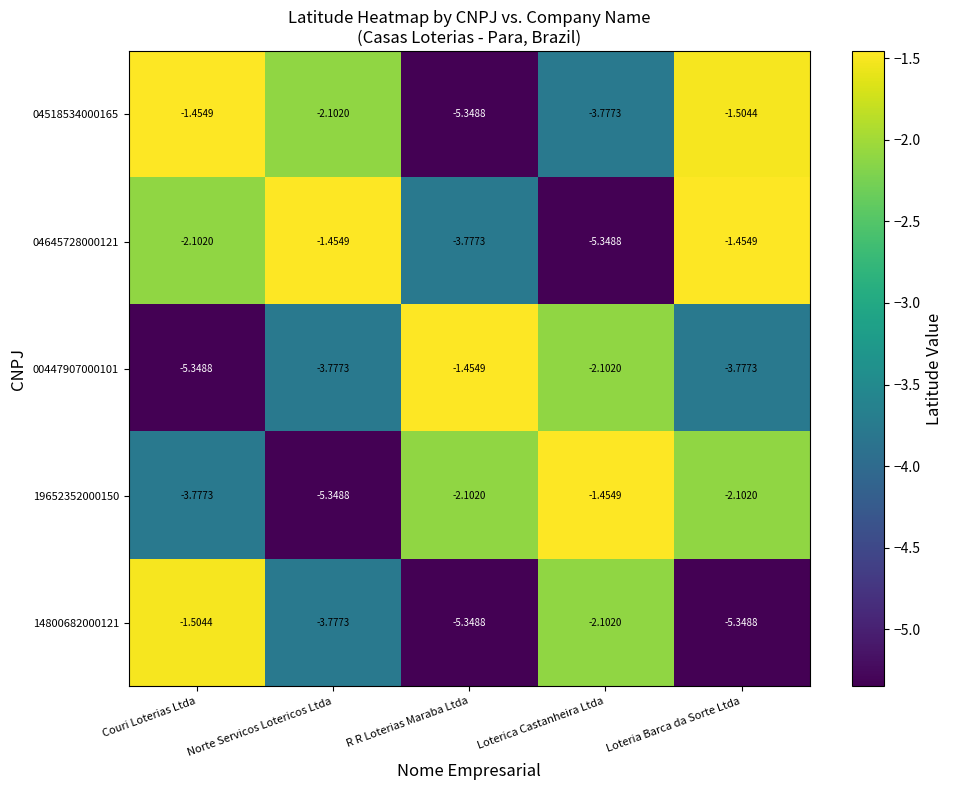

Where does the 19652352000150 series first go above -2?

Loterica Castanheira Ltda